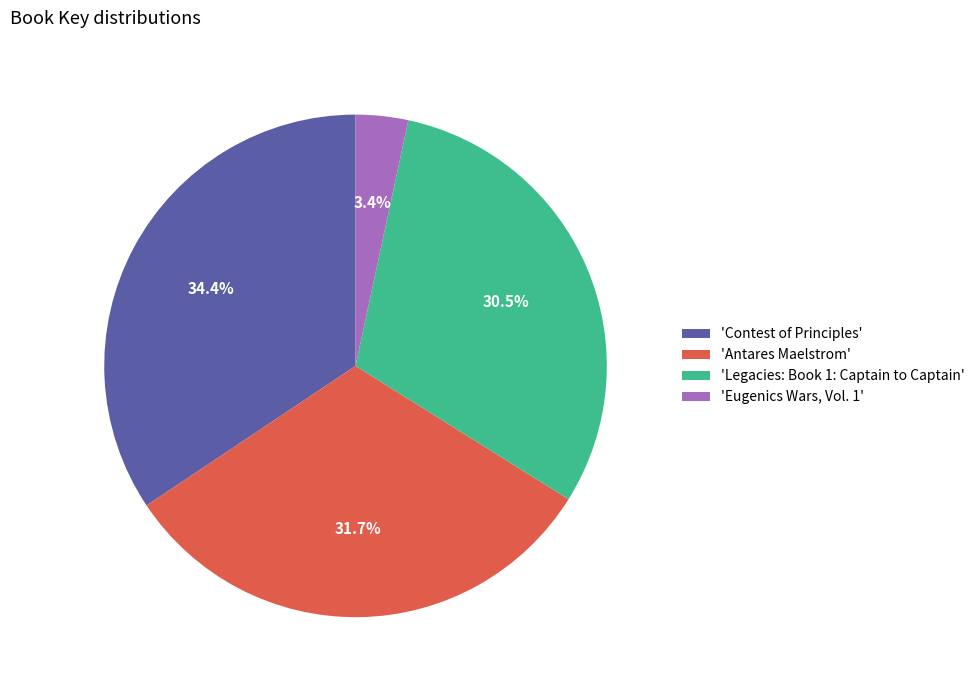

What is the ratio of the value at 'Contest of Principles' to the value at 'Antares Maelstrom'?

1.1